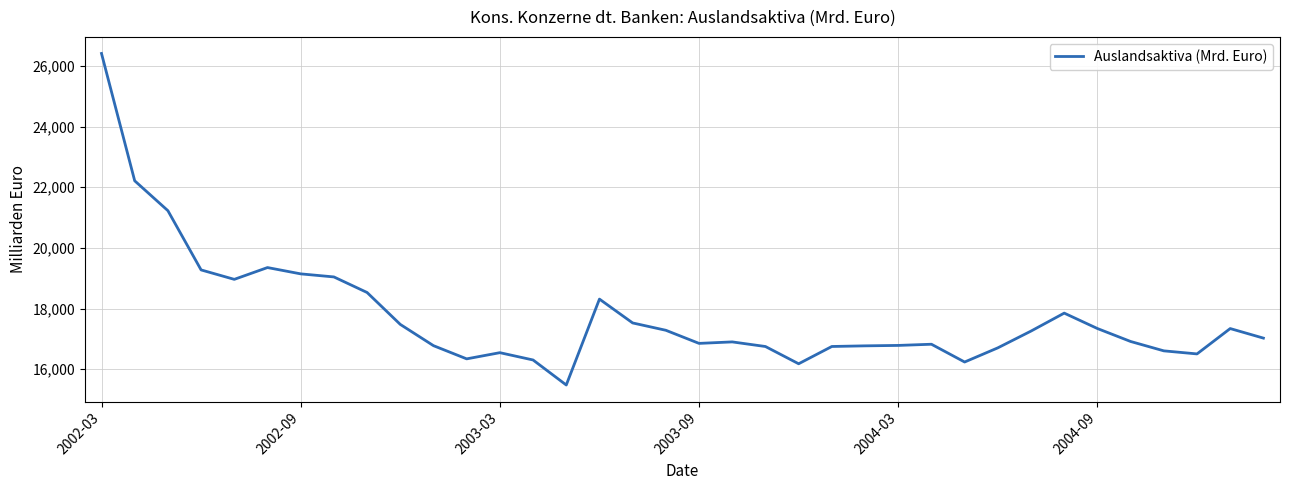

What is the minimum value shown in the chart?

15482